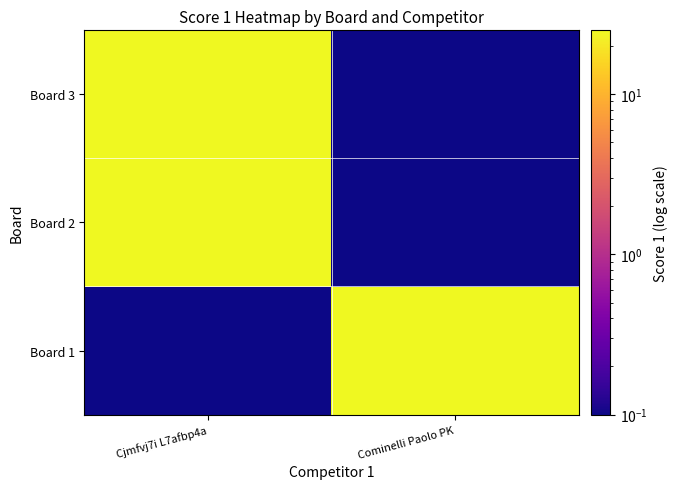

What is the difference between the highest and lowest values at Cjmfvj7i L7afbp4a?

24.9